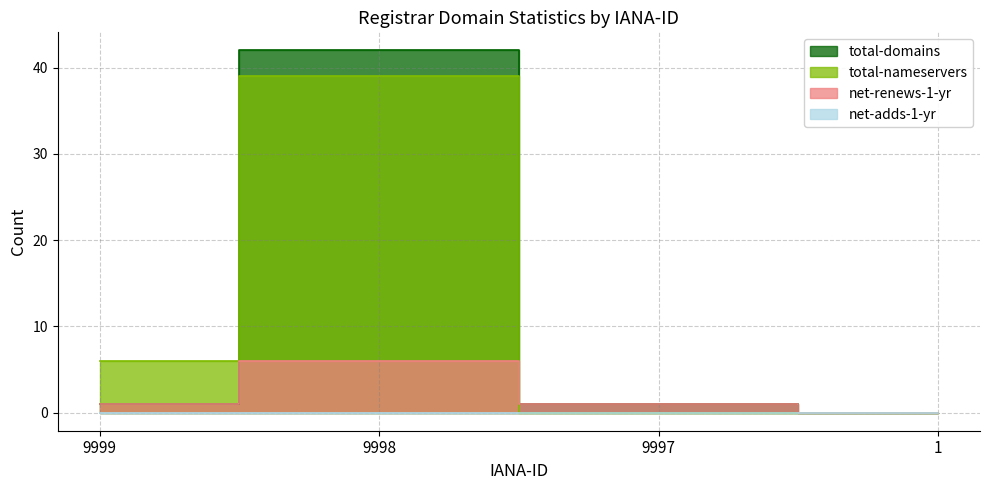

What is the difference between the second highest and minimum values in the net-renews-1-yr series?

1